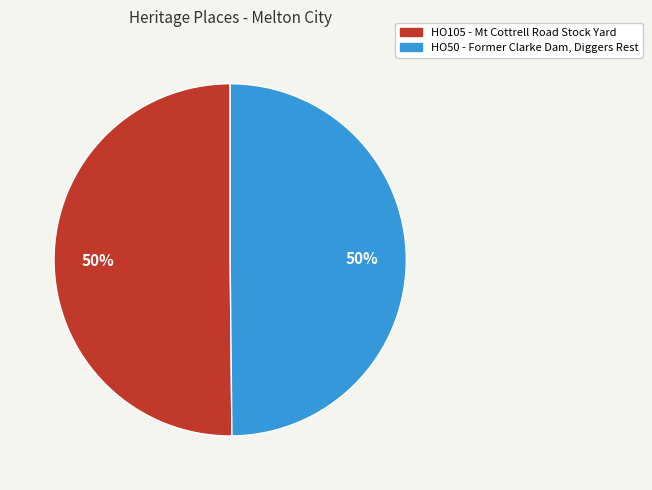

Combined, do HO50 - Former Clarke Dam, Diggers Rest and HO105 - Mt Cottrell Road Stock Yard account for over 50%?

Yes